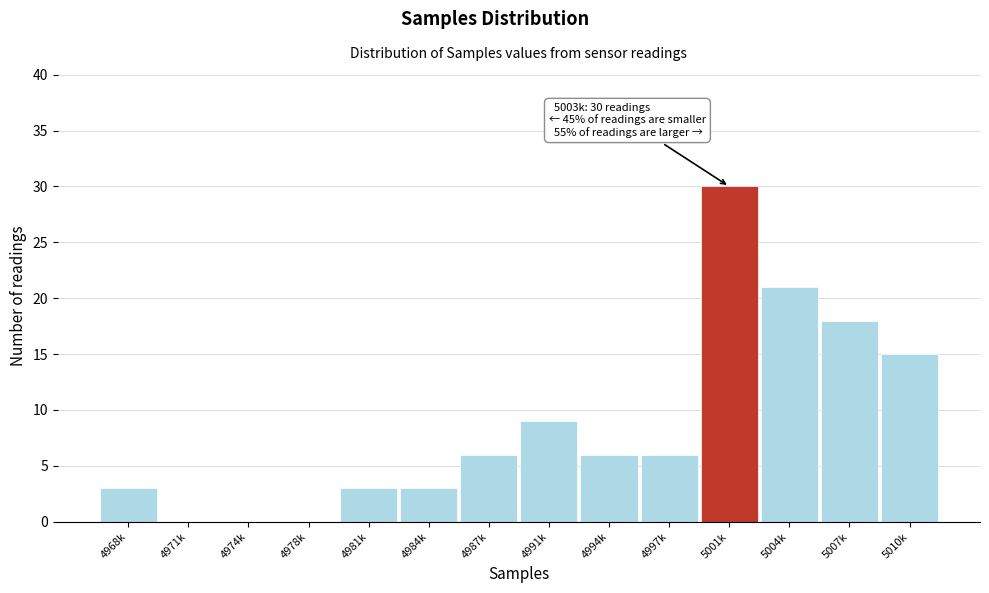

Reading left to right, what are all the values shown in this chart?

4968k=3	4971k=0	4974k=0	4978k=0	4981k=3	4984k=3	4987k=6	4991k=9	4994k=6	4997k=6	5001k=30	5004k=21	5007k=18	5010k=15